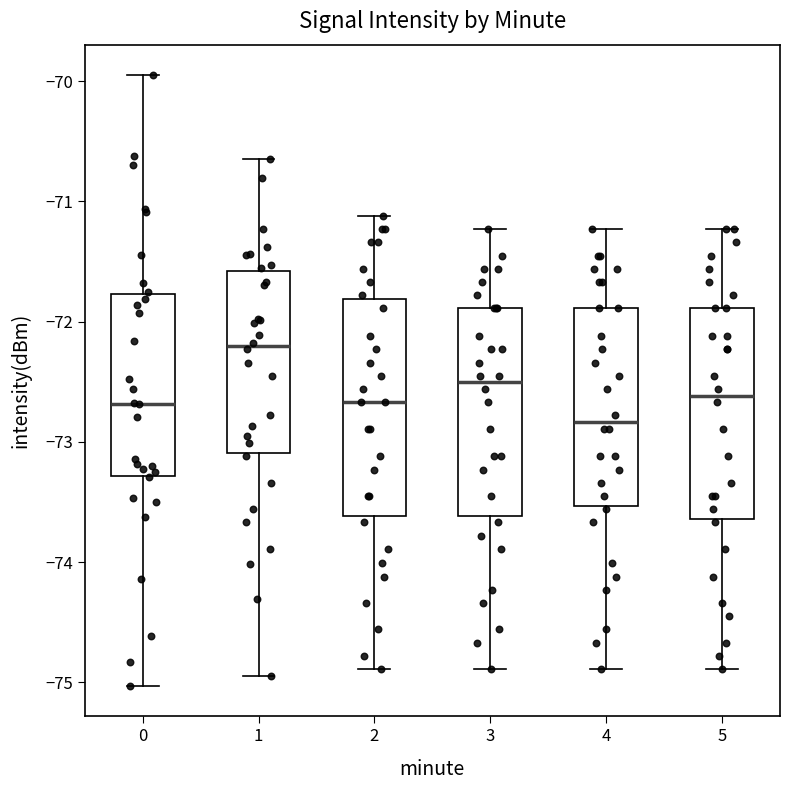

Reading left to right, transcribe this box plot: for each box, give where its median line is, the range the box spans, and where its two whiskers end, as read against the y-axis. The values are not printed on the chart, so give them approximately, as read against the axis.

0: median -72.7, box -73.3 to -71.8, whiskers -75.0 to -69.9
1: median -72.2, box -73.1 to -71.6, whiskers -74.9 to -70.6
2: median -72.7, box -73.6 to -71.8, whiskers -74.9 to -71.1
3: median -72.5, box -73.6 to -71.9, whiskers -74.9 to -71.2
4: median -72.8, box -73.5 to -71.9, whiskers -74.9 to -71.2
5: median -72.6, box -73.6 to -71.9, whiskers -74.9 to -71.2